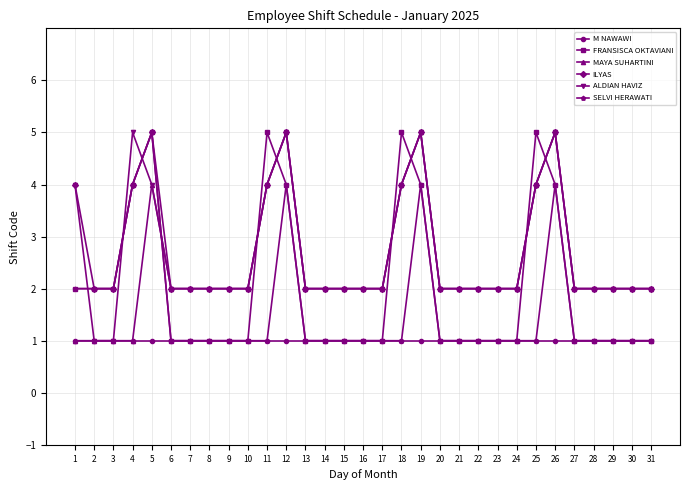

Where is the first local maximum for ALDIAN HAVIZ?

4